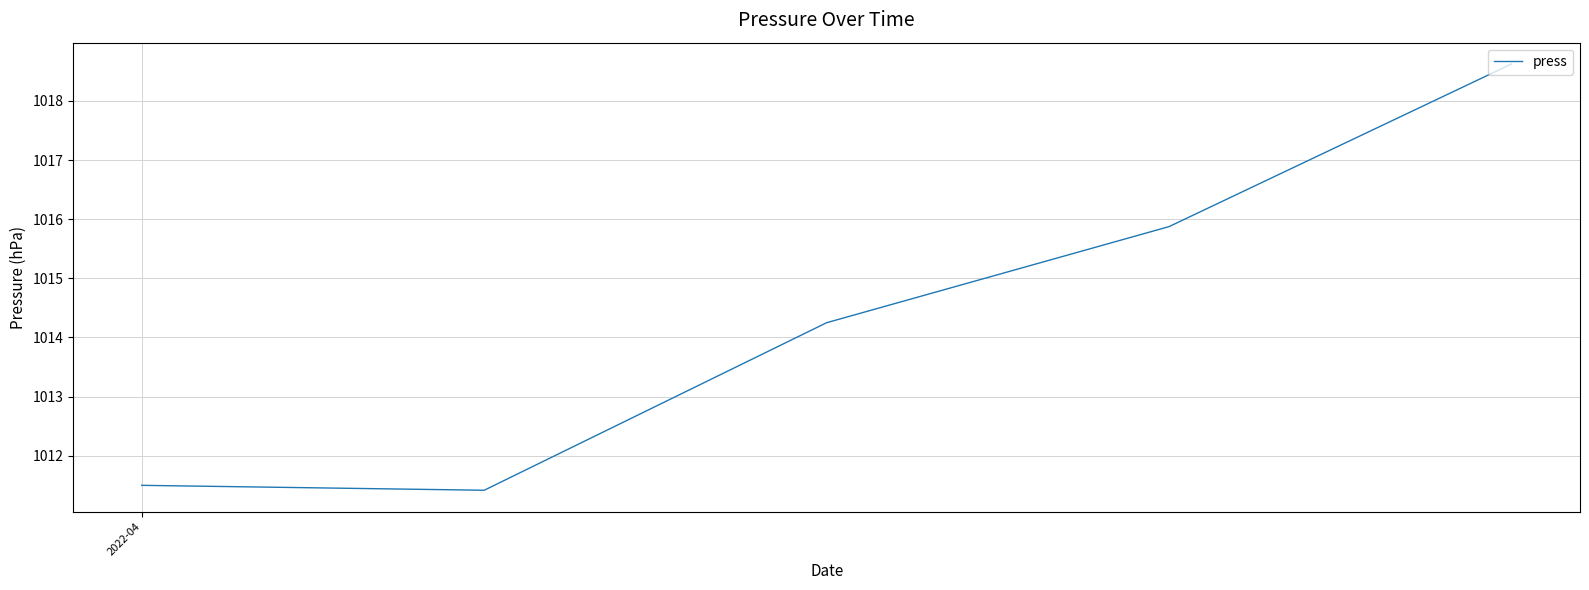

True or false: there are more than 1 points higher than both neighbors.

False